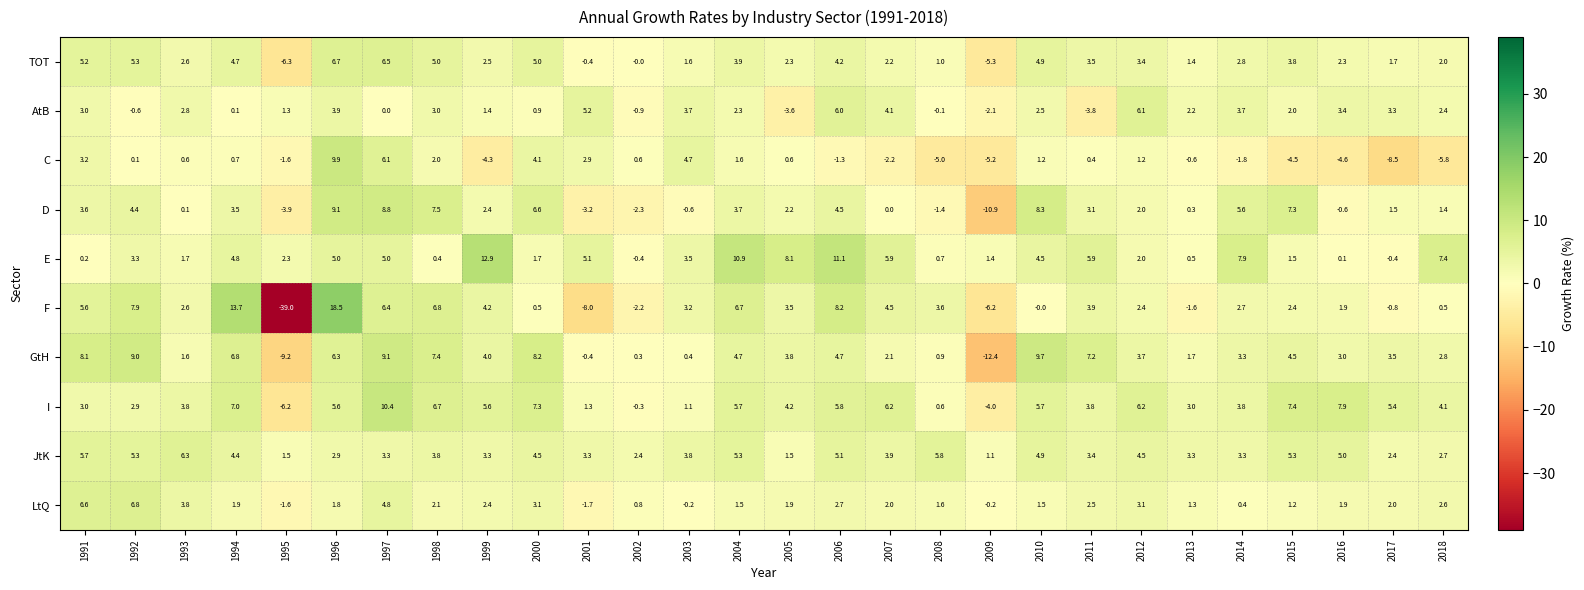

Which series has the largest total across all categories?

I